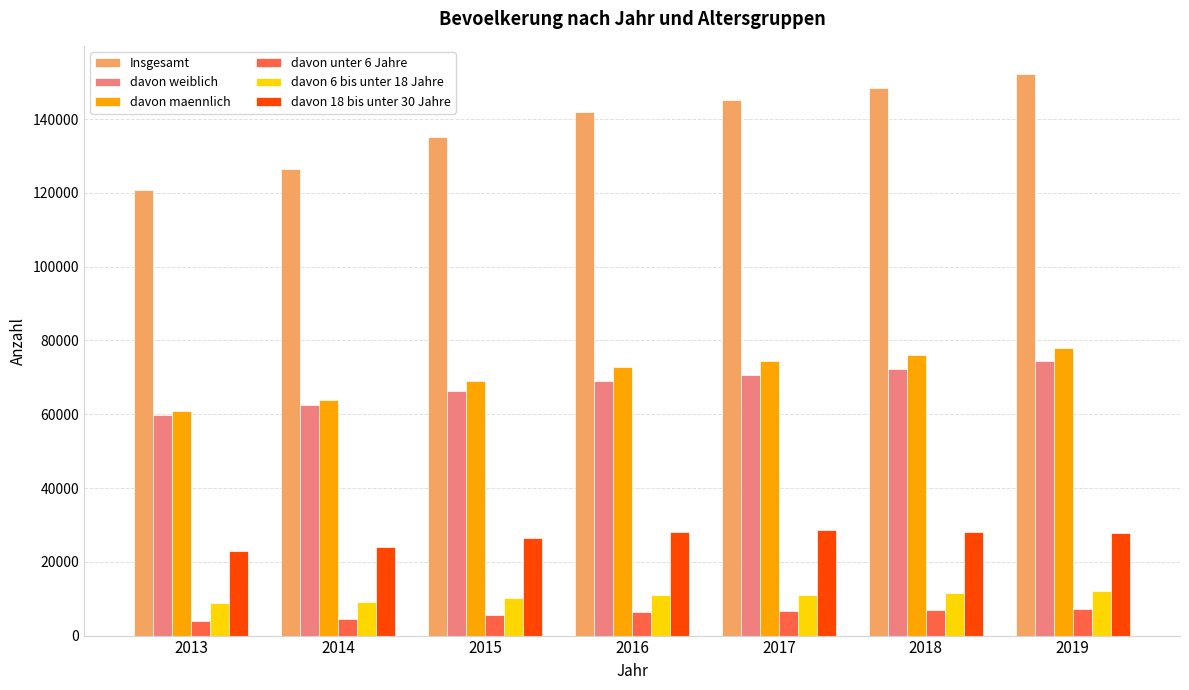

List the series in order of their peak value, highest first.

Insgesamt, davon maennlich, davon weiblich, davon 18 bis unter 30 Jahre, davon 6 bis unter 18 Jahre, davon unter 6 Jahre